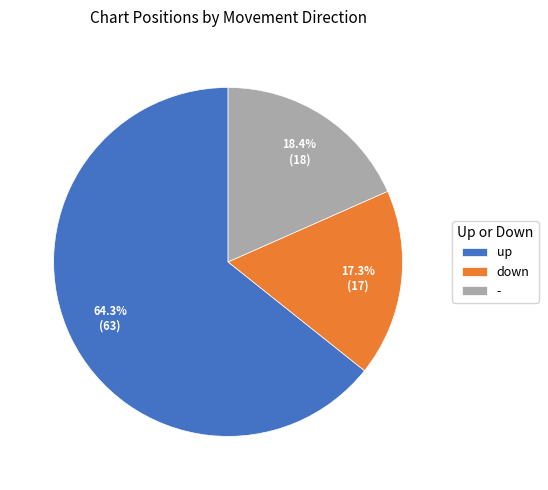

Is it true that up is 72% of the pie?

False